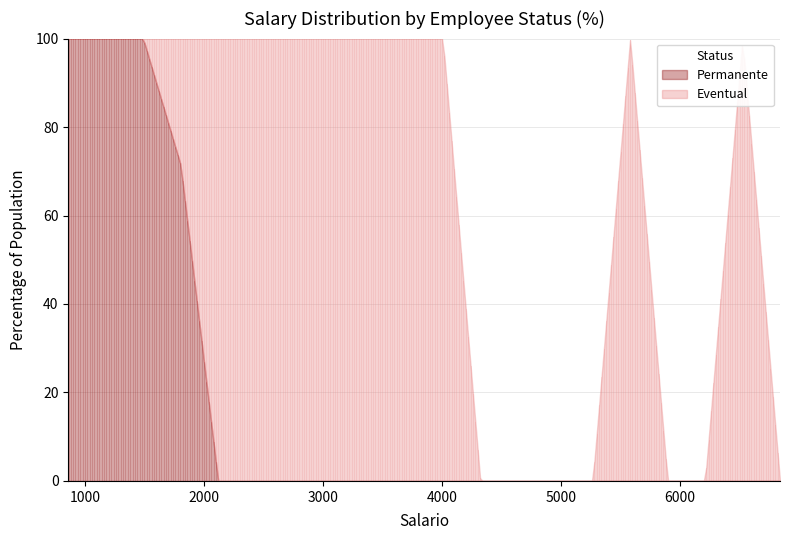

What is the sum of all Eventual values?

800